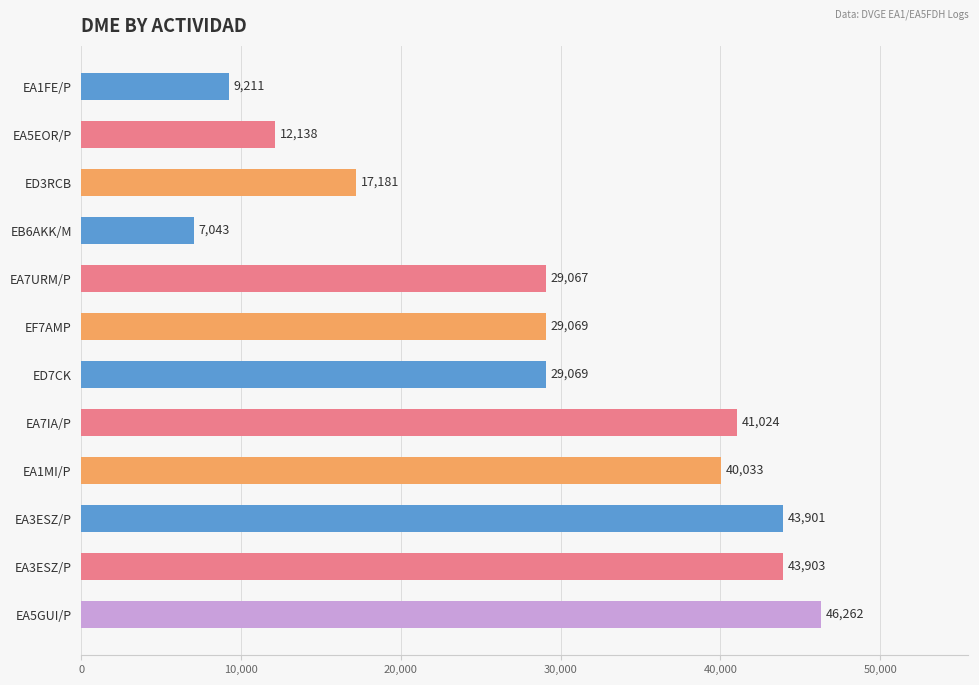

Does the chart contain any negative values?

No